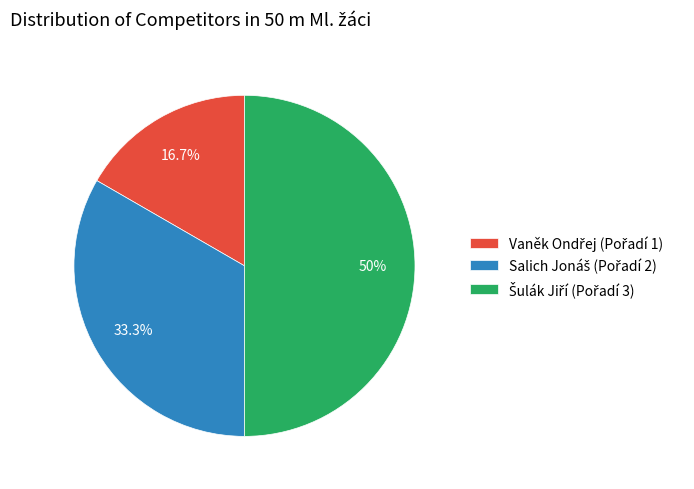

How much of the chart is everything except Salich Jonáš?

66.7%